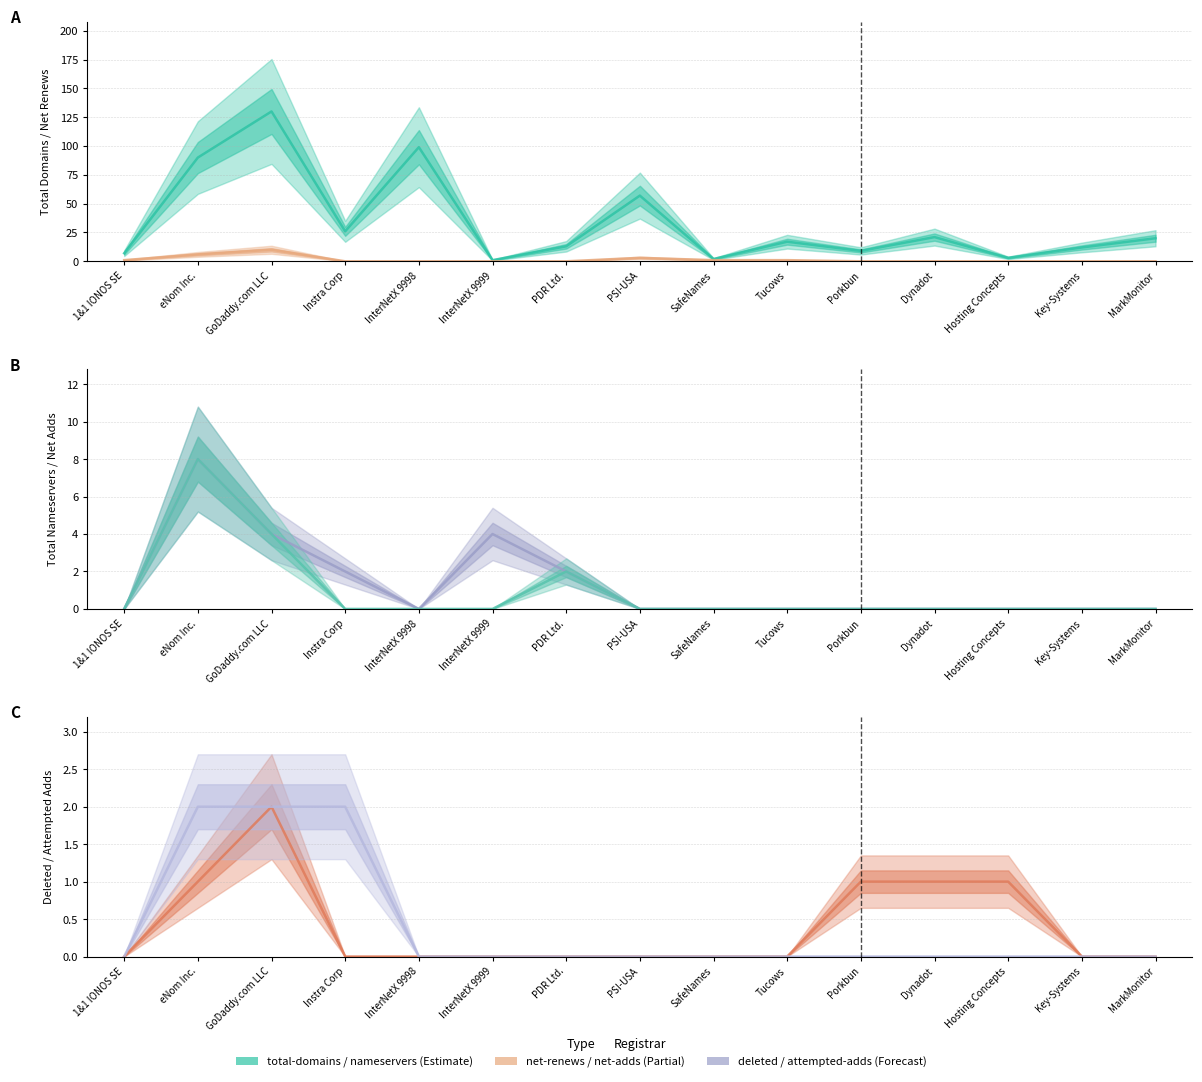

What position from the left is Hosting Concepts?

13